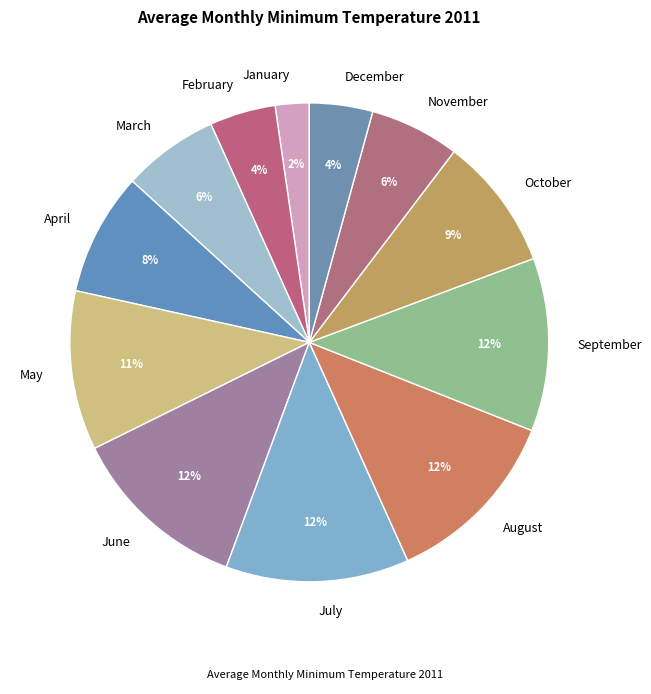

Is there a majority slice in this chart?

No